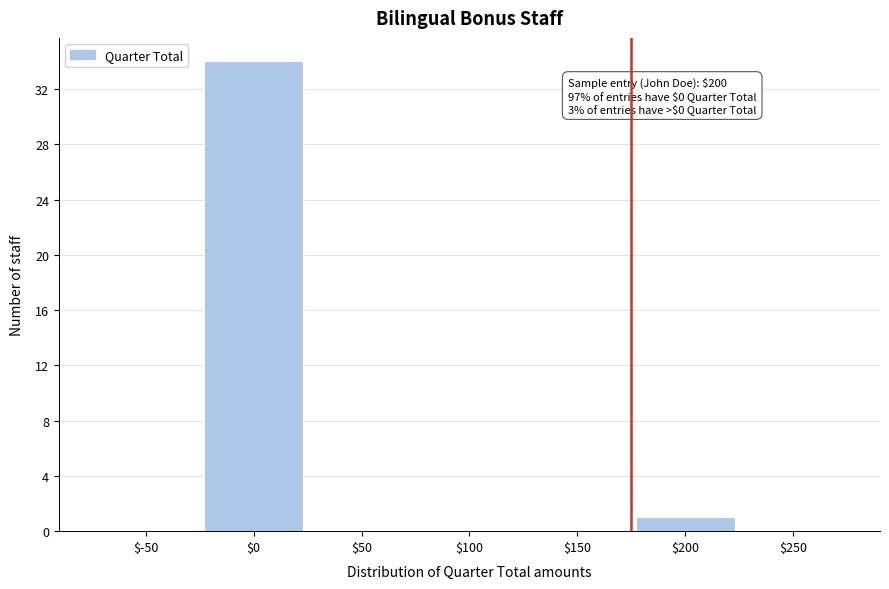

What is the maximum value shown in the chart?

34